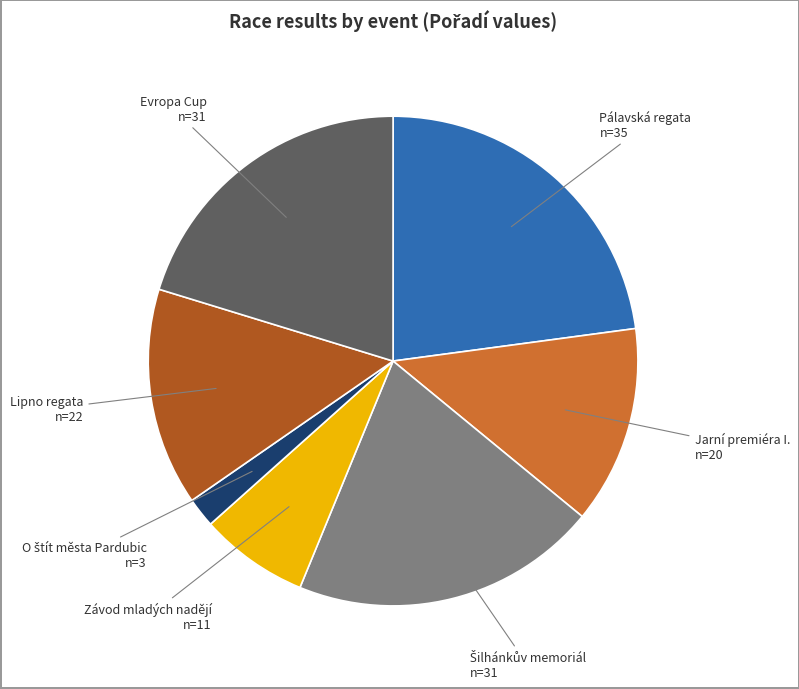

Do Pálavská regata and Závod mladých nadějí together represent more than half of the pie?

No